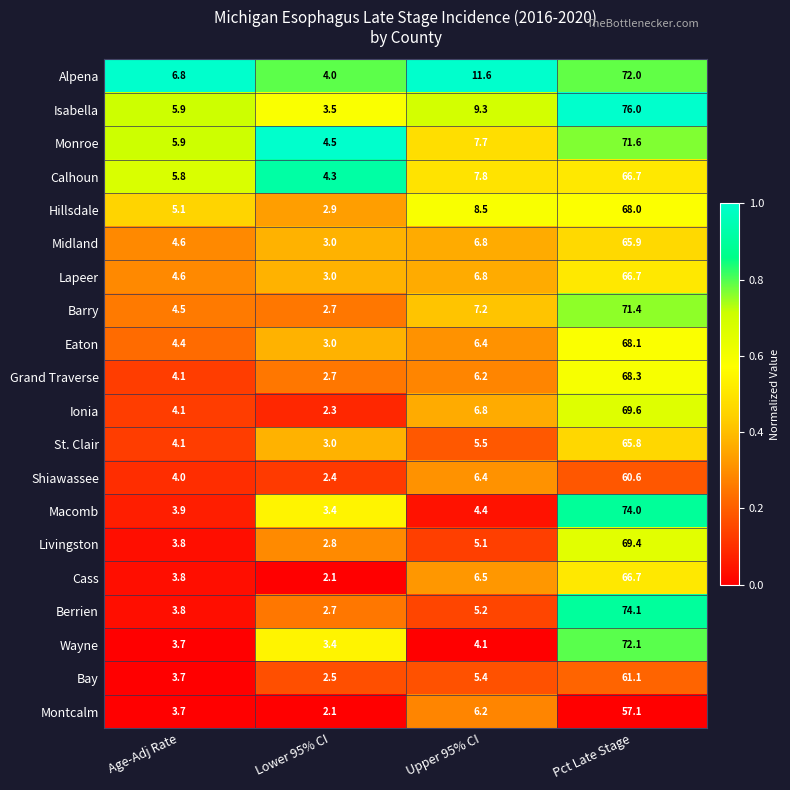

Is it true that Cass equals 6.5 at Upper 95% CI?

True